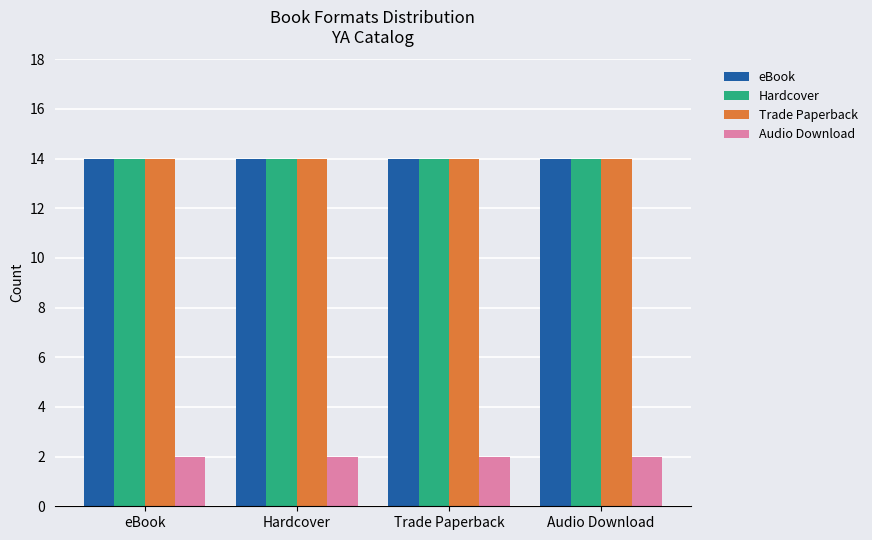

What is the total value across all series at eBook?

44